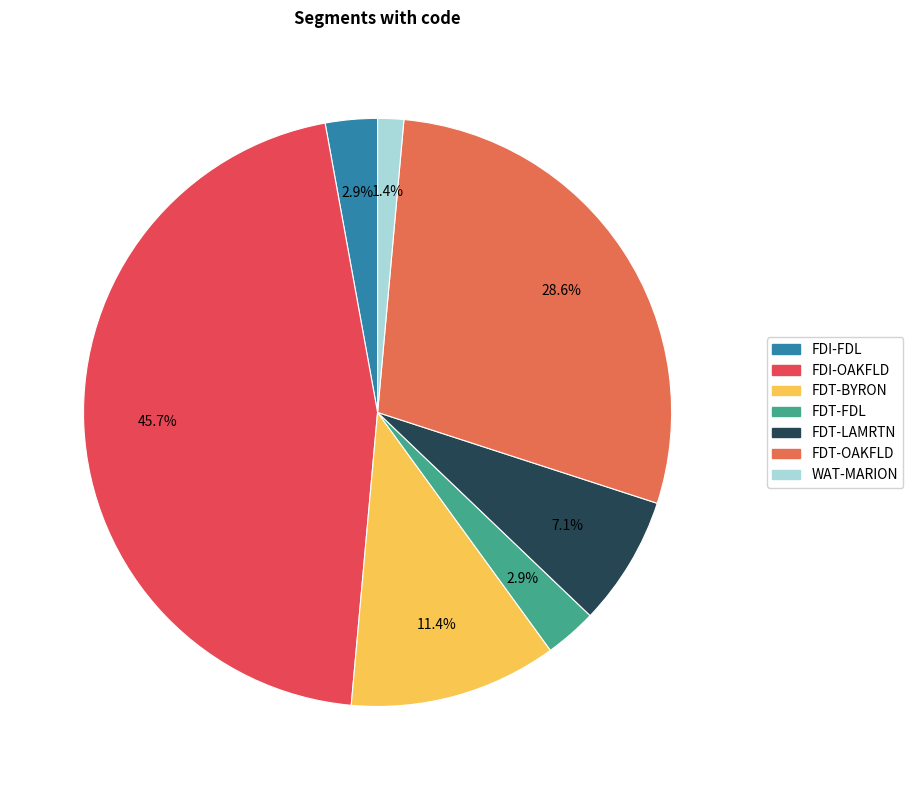

Which category has the smallest portion of the pie?

WAT-MARION